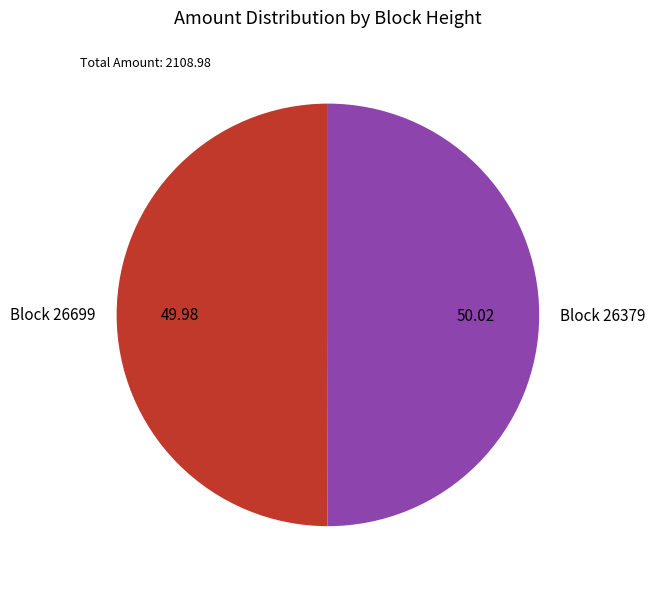

Do Block 26379 and Block 26699 together represent more than half of the pie?

Yes